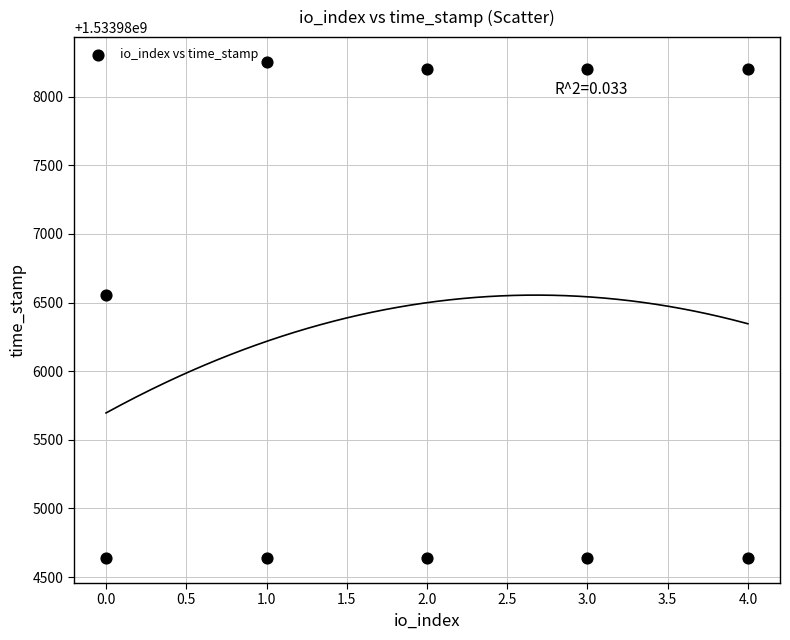

What is the range of Y values (max minus min)?

3617